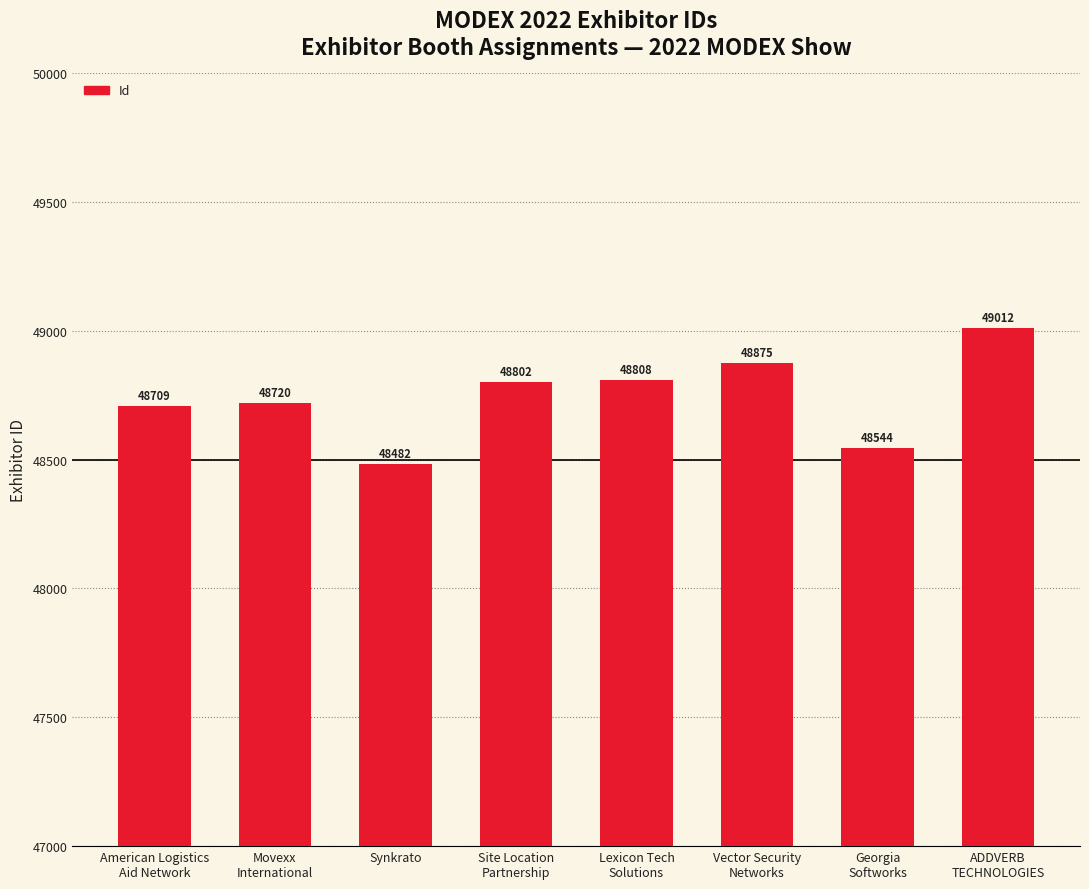

The chart shows a value of 70535 at Site Location
Partnership. True or false?

False